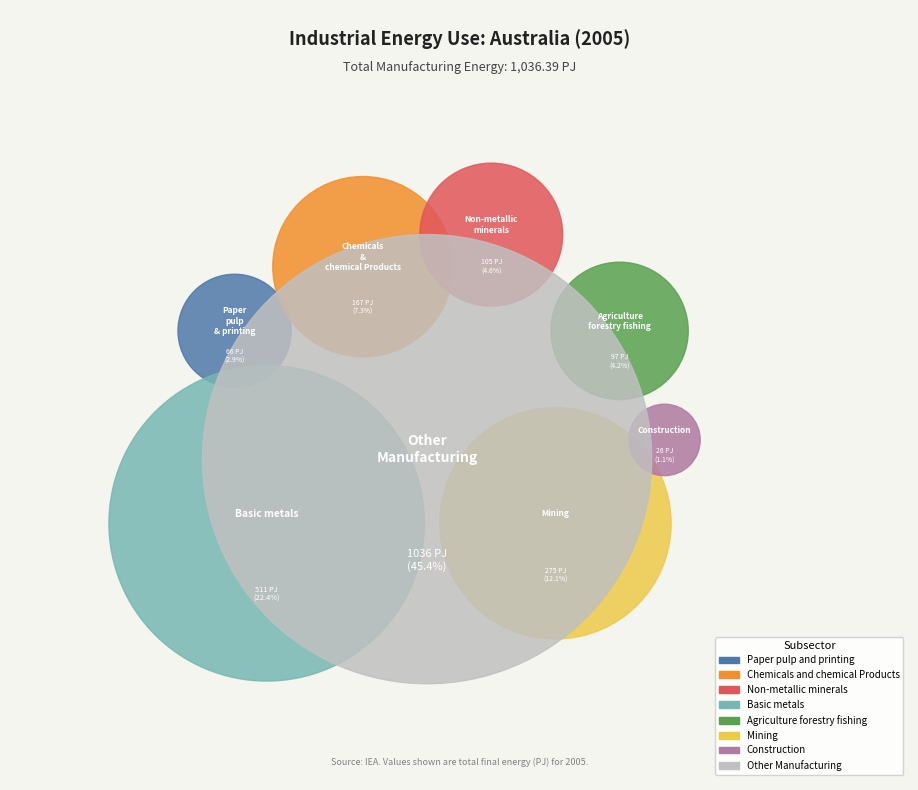

The Chemicals and chemical Products slice represents 7% of the pie. True or false?

True